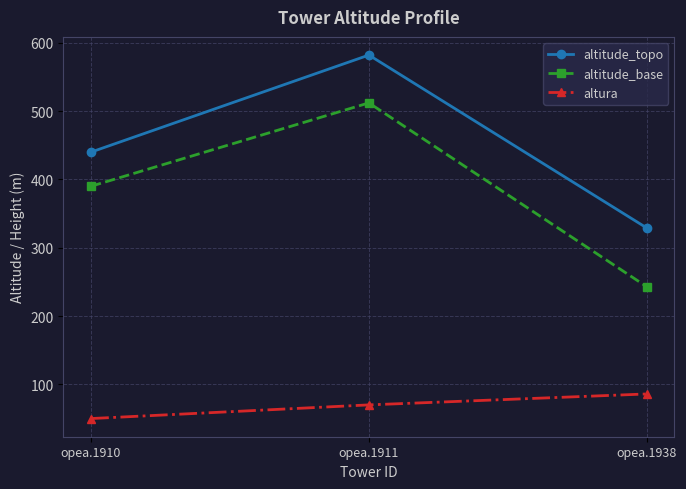

What is the greatest value displayed?

582